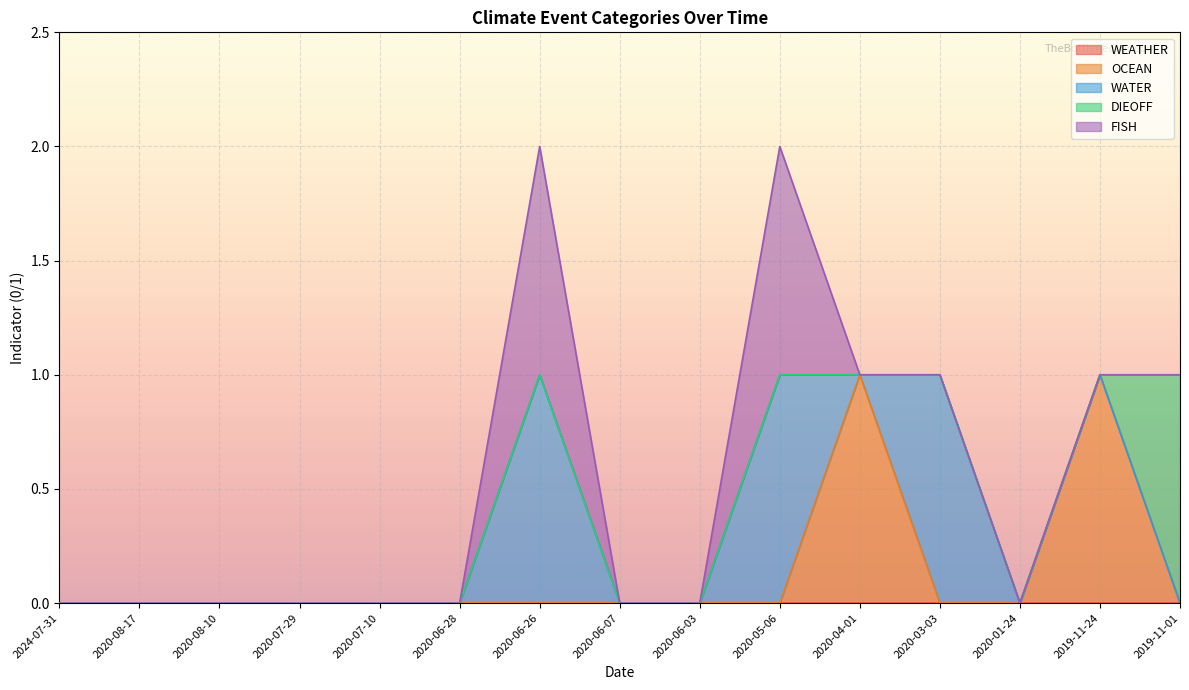

How many data points in DIEOFF are above 0?

1